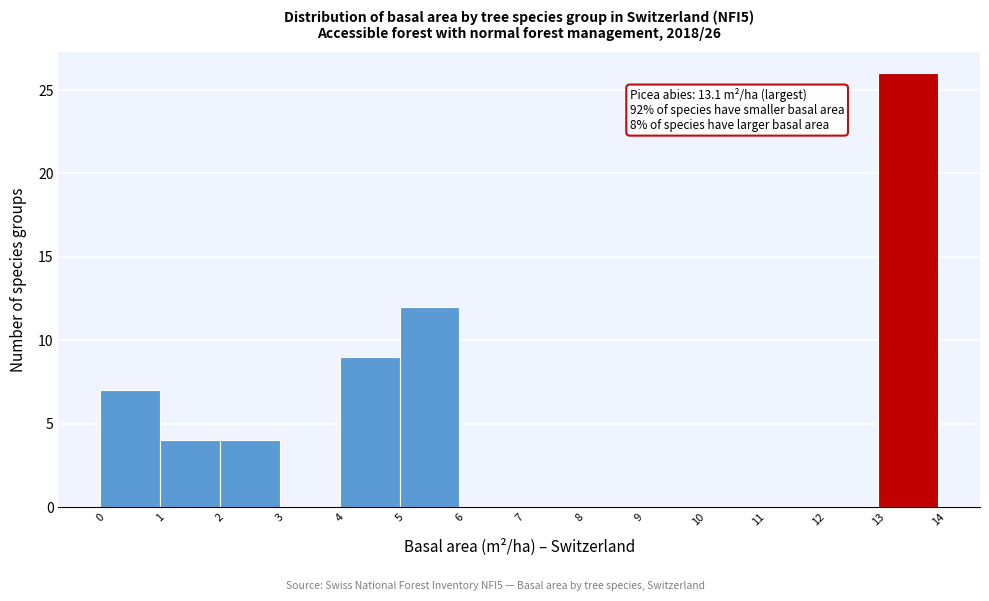

Over which range of the x-axis is the bar tallest?

13 to 14